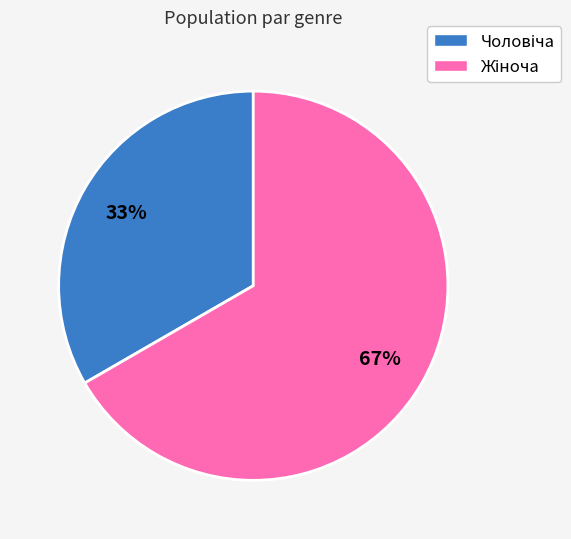

Is there any slice that represents more than half of the pie?

Yes